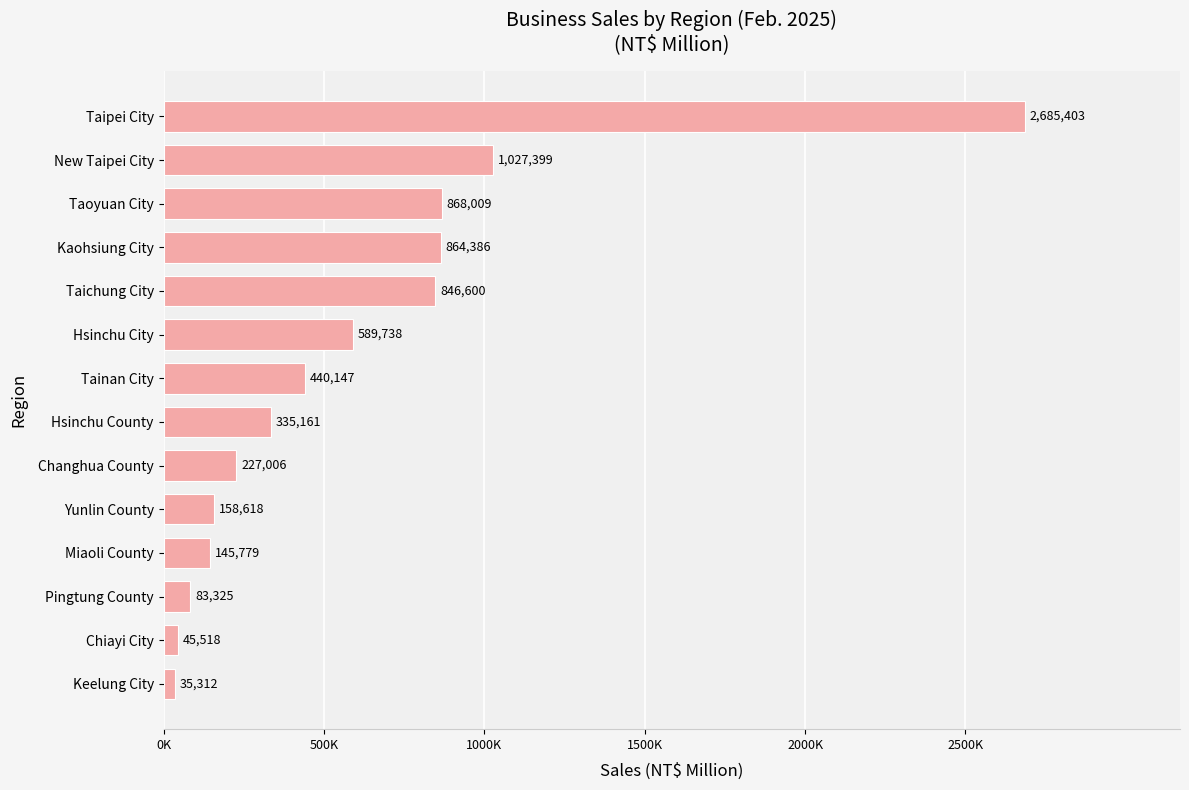

Are the bars horizontal?

Yes